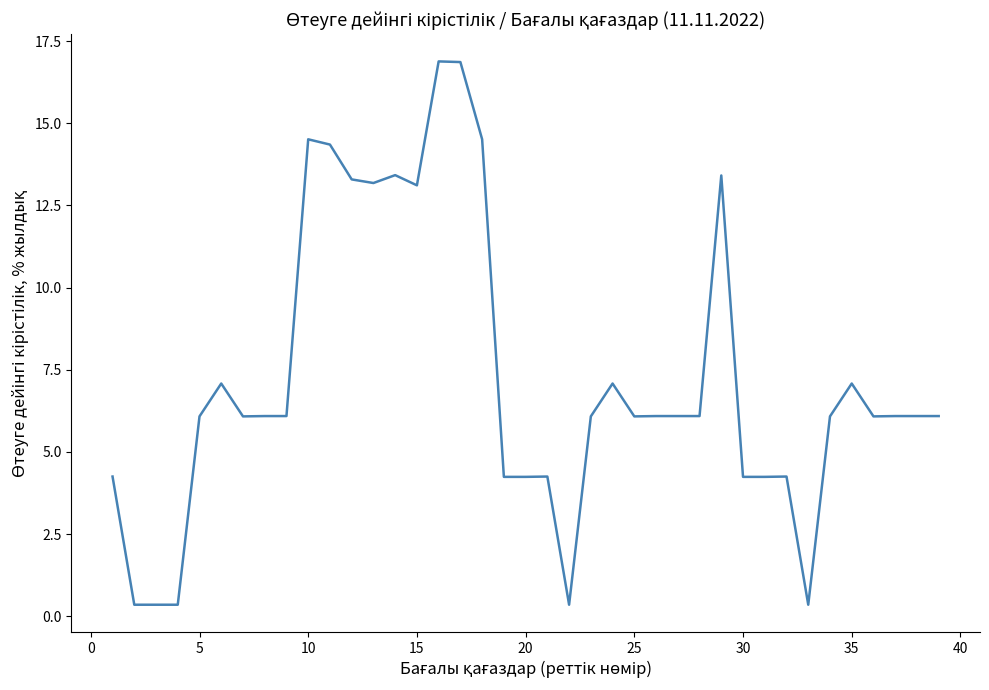

What is the greatest value displayed?

16.9